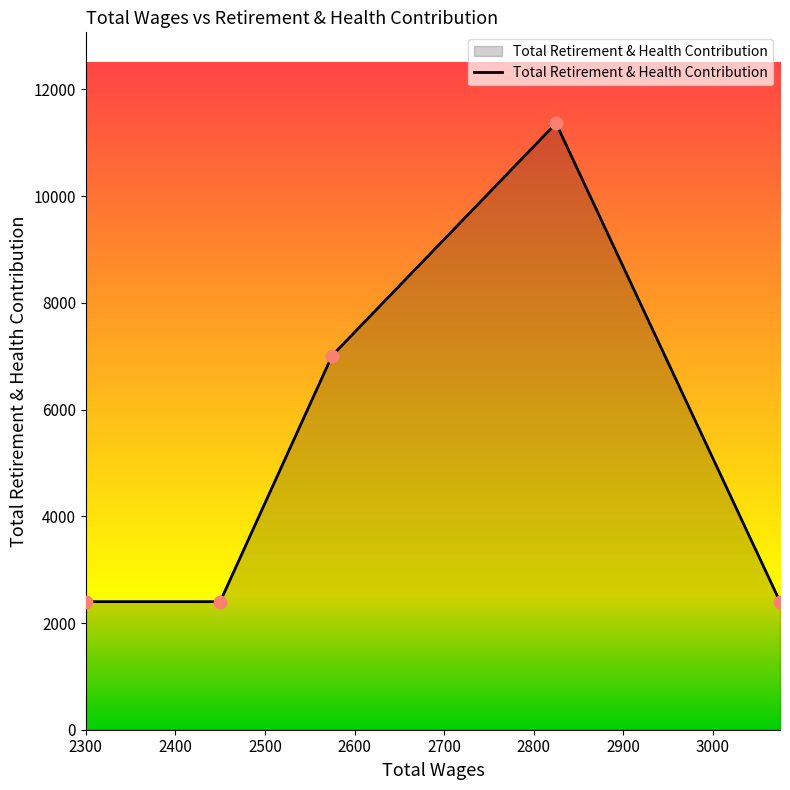

What is the difference between the second highest and minimum values?

4613